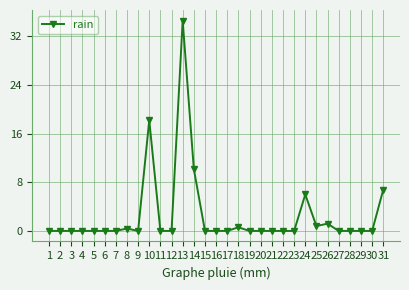

What is the greatest value displayed?

34.6